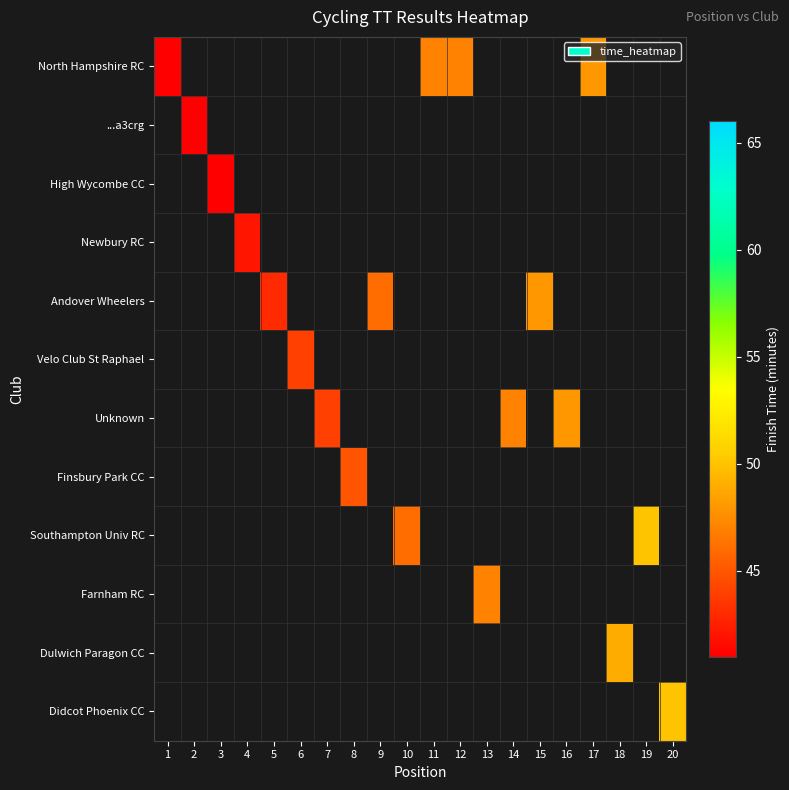

What is the minimum value shown in the chart?

41.0